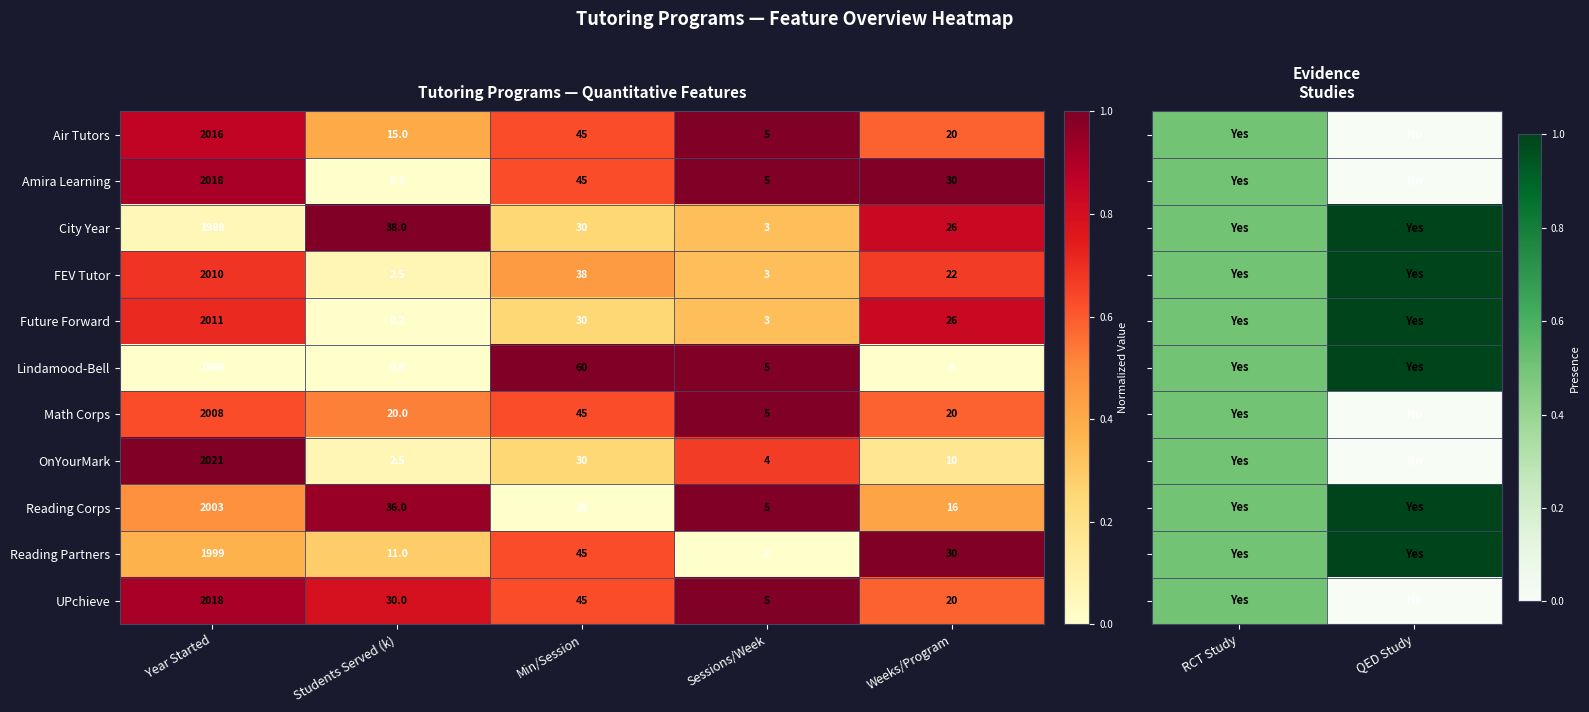

Is it true that Math Corps equals 7.2 at Weeks/Program?

False